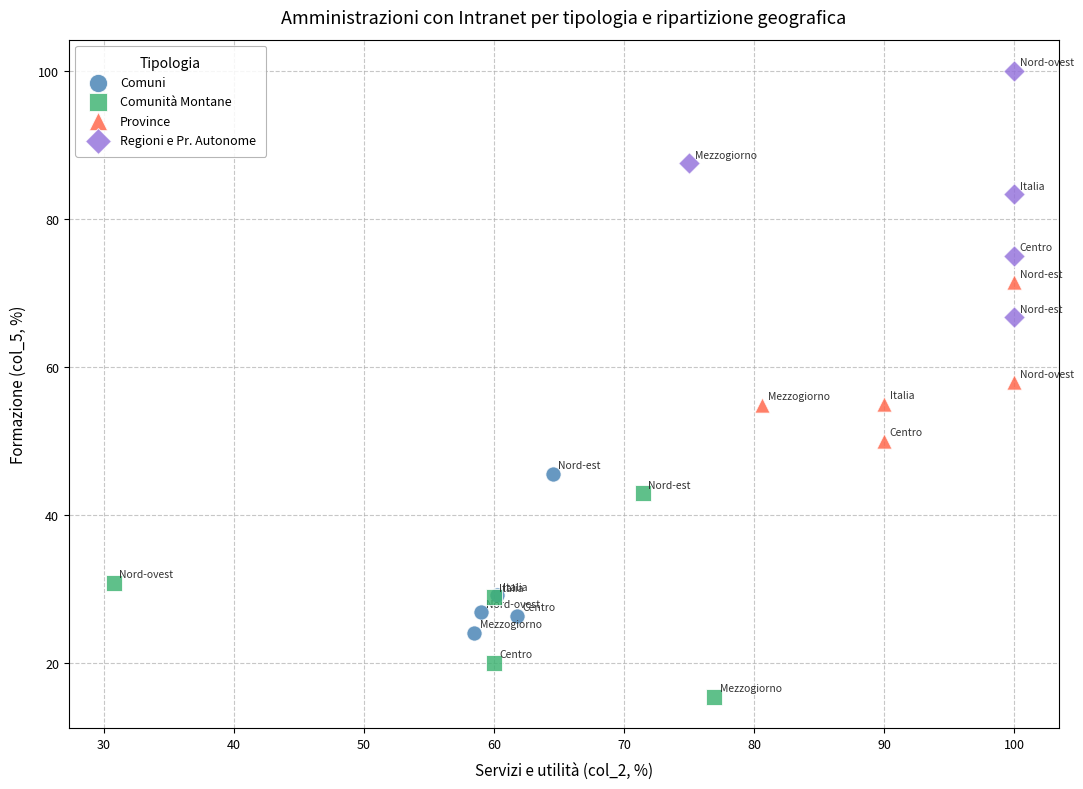

Which series contains the highest Y value?

Regioni e Pr. Autonome